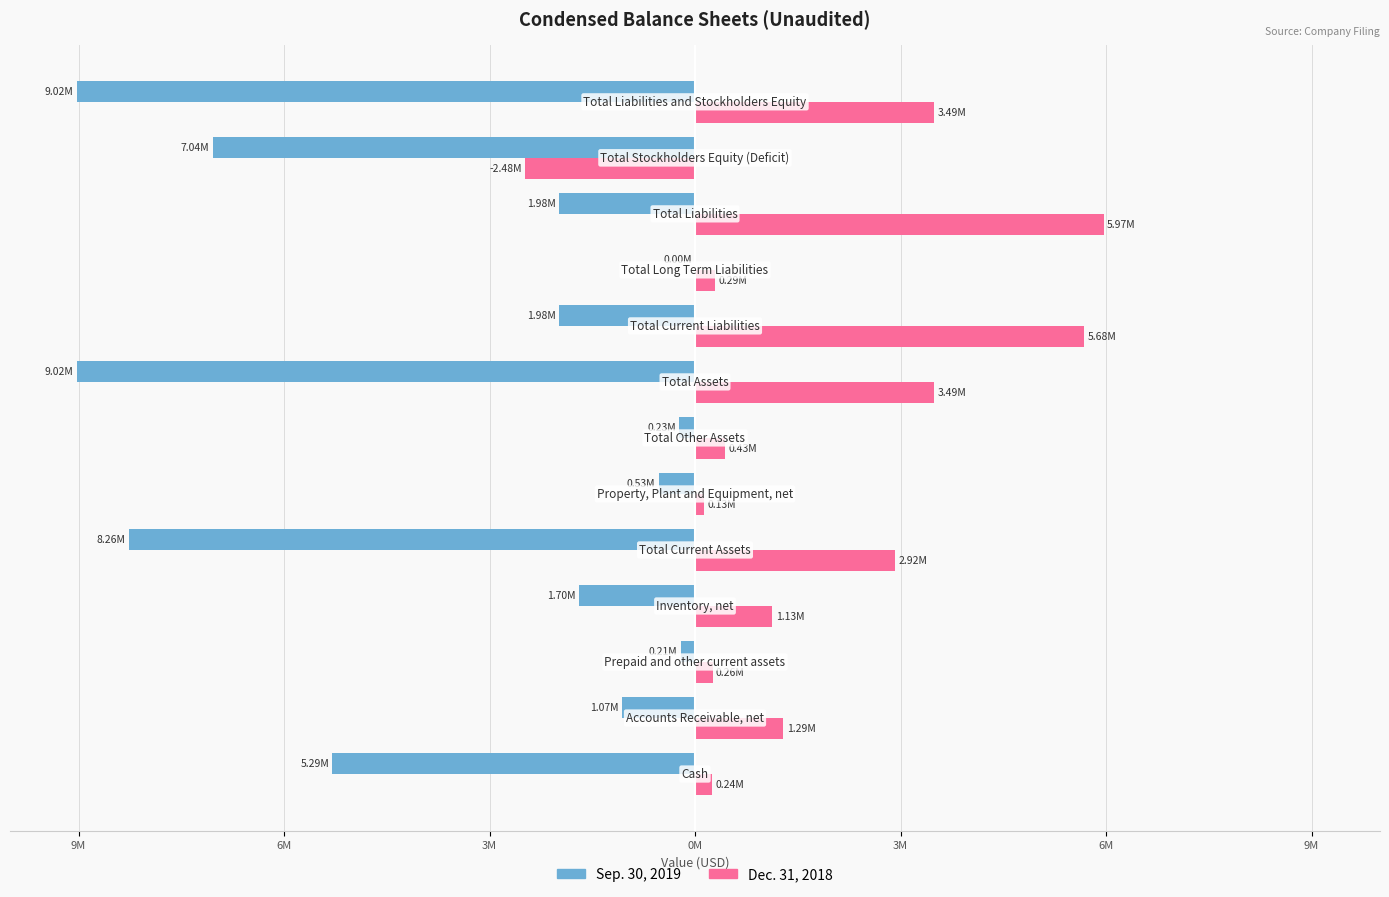

What are all the series names shown in the legend?

Sep. 30, 2019, Dec. 31, 2018